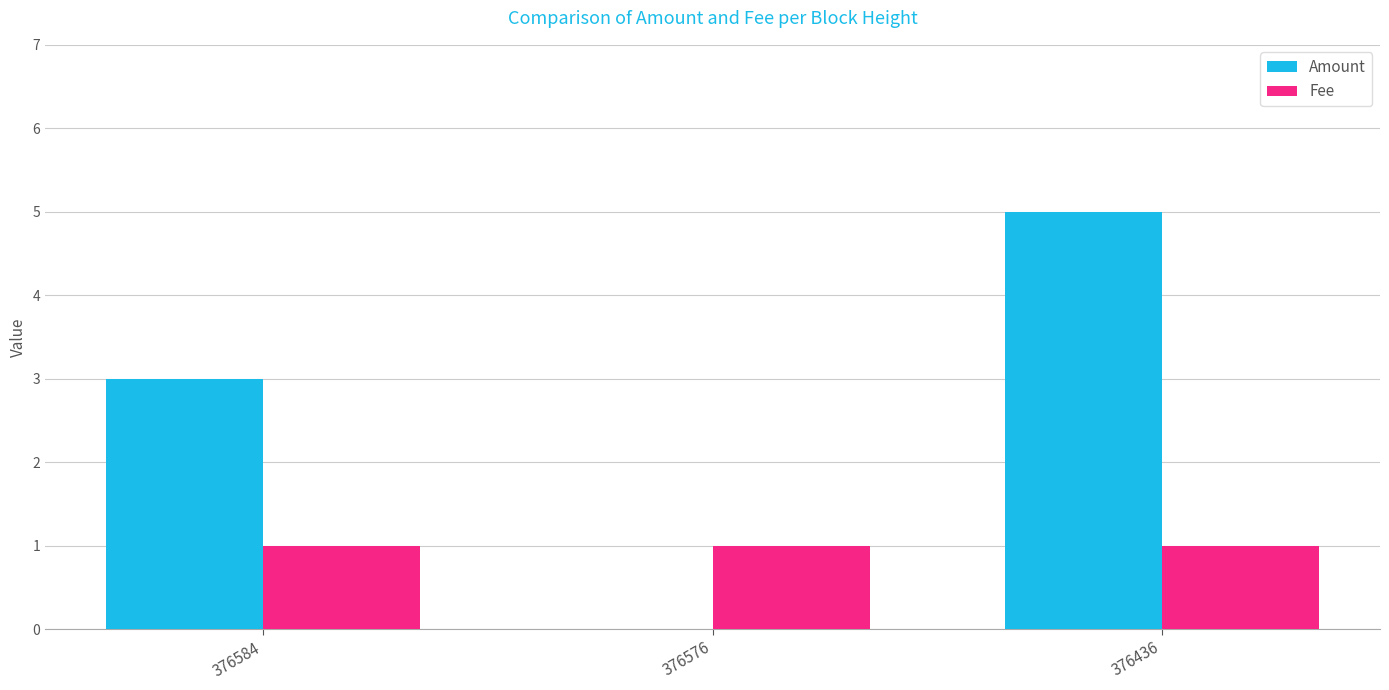

The Amount series shows 8 at 376436. True or false?

False